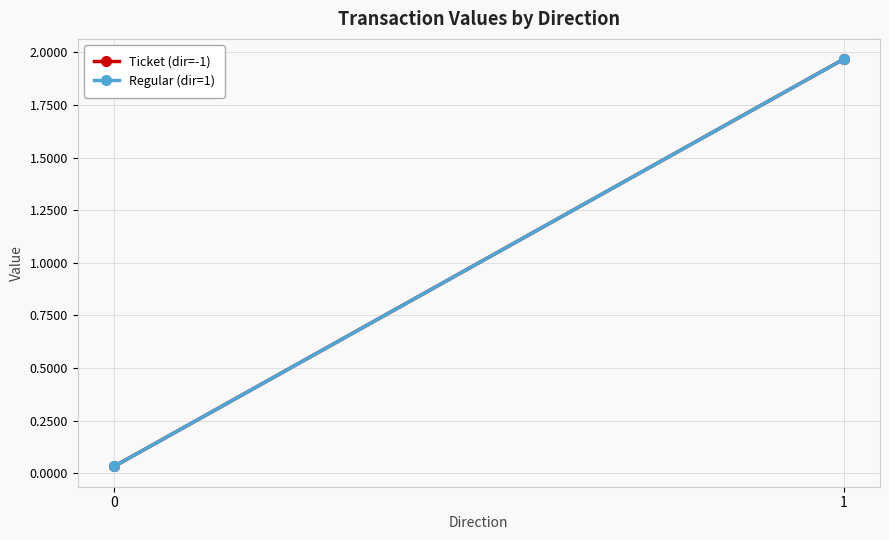

Is this an area chart (filled region under the line)?

No